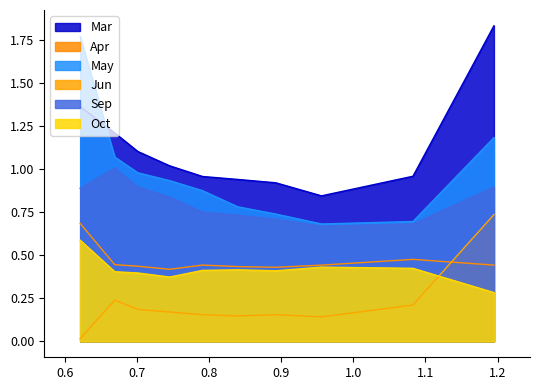

Count the number of categories in the chart.

10